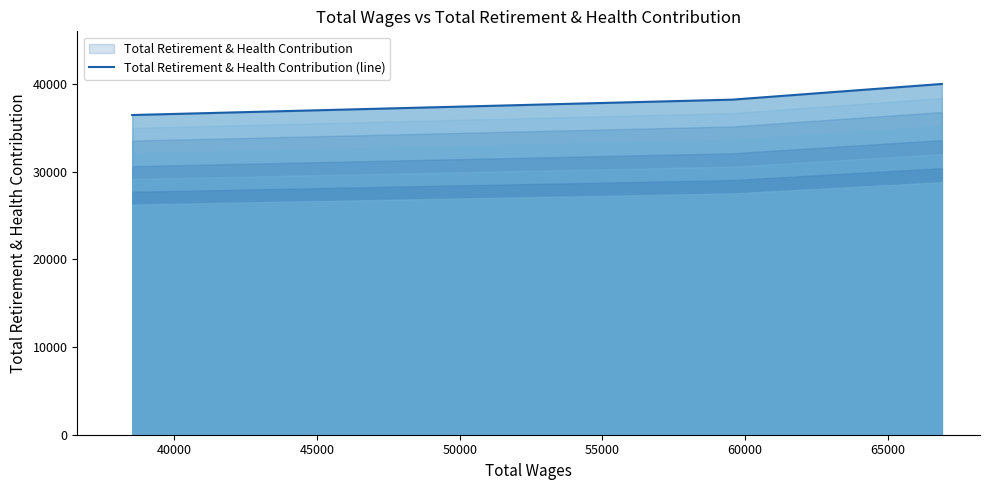

What is the maximum value shown in the chart?

40027